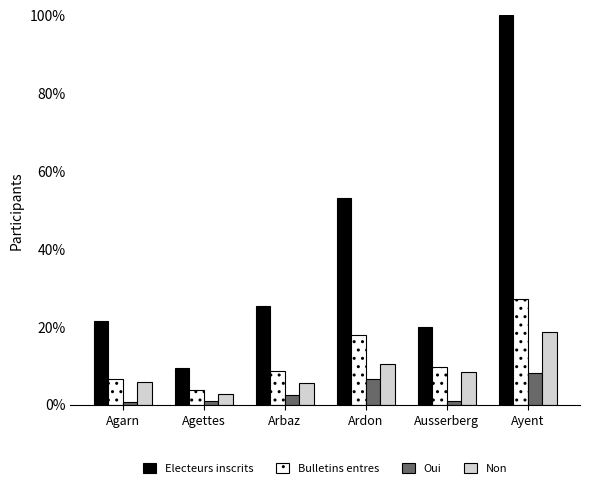

How many bars are there in each group?

4